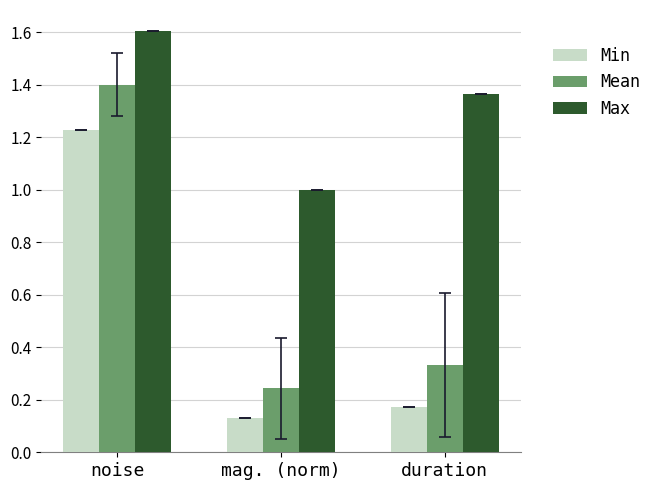

What is the sum of all Mean values?

2.0